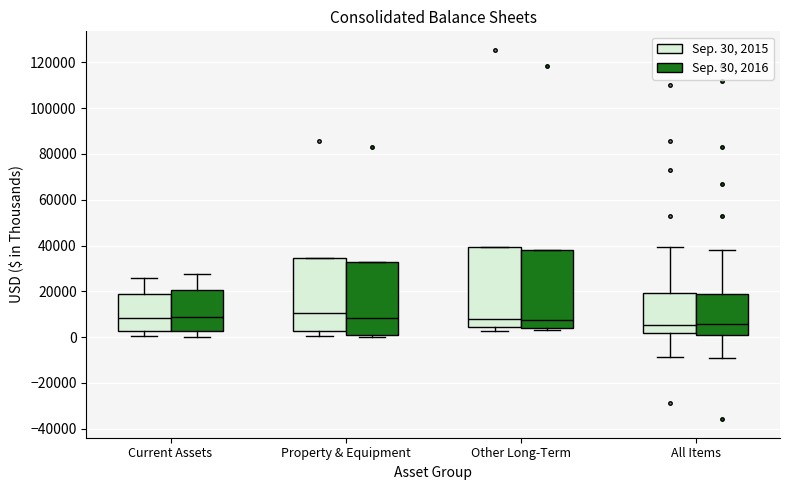

Reading left to right, transcribe this box plot: for each box, give where its median line is, the range the box spans, and where its two whiskers end, as read against the y-axis. The values are not printed on the chart, so give them approximately, as read against the axis.

Current Assets (Sep. 30, 2015): median 8000, box 2000 to 18000, whiskers 0 to 26000
Current Assets (Sep. 30, 2016): median 8000, box 2000 to 20000, whiskers 0 to 28000
Property & Equipment (Sep. 30, 2015): median 10000, box 2000 to 34000, whiskers 0 to 34000
Property & Equipment (Sep. 30, 2016): median 8000, box 0 to 32000, whiskers 0 (just below the box's lower edge) to 32000
Other Long-Term (Sep. 30, 2015): median 8000, box 4000 to 40000, whiskers 2000 to 40000
Other Long-Term (Sep. 30, 2016): median 8000, box 4000 to 38000, whiskers 4000 (just below the box's lower edge) to 38000
All Items (Sep. 30, 2015): median 6000, box 2000 to 20000, whiskers -8000 to 40000
All Items (Sep. 30, 2016): median 6000, box 2000 to 20000, whiskers -8000 to 38000